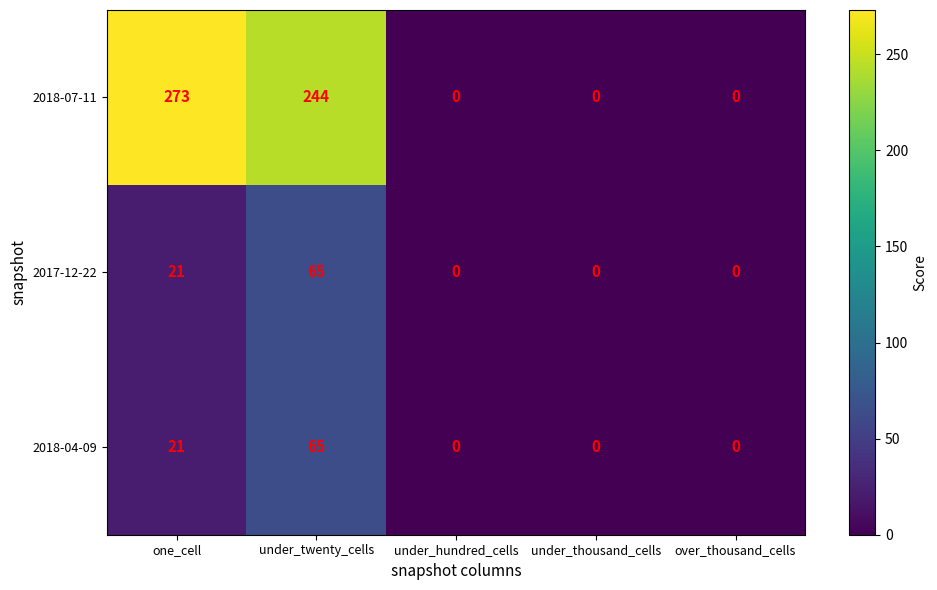

Which series has the largest range (max minus min)?

2018-07-11